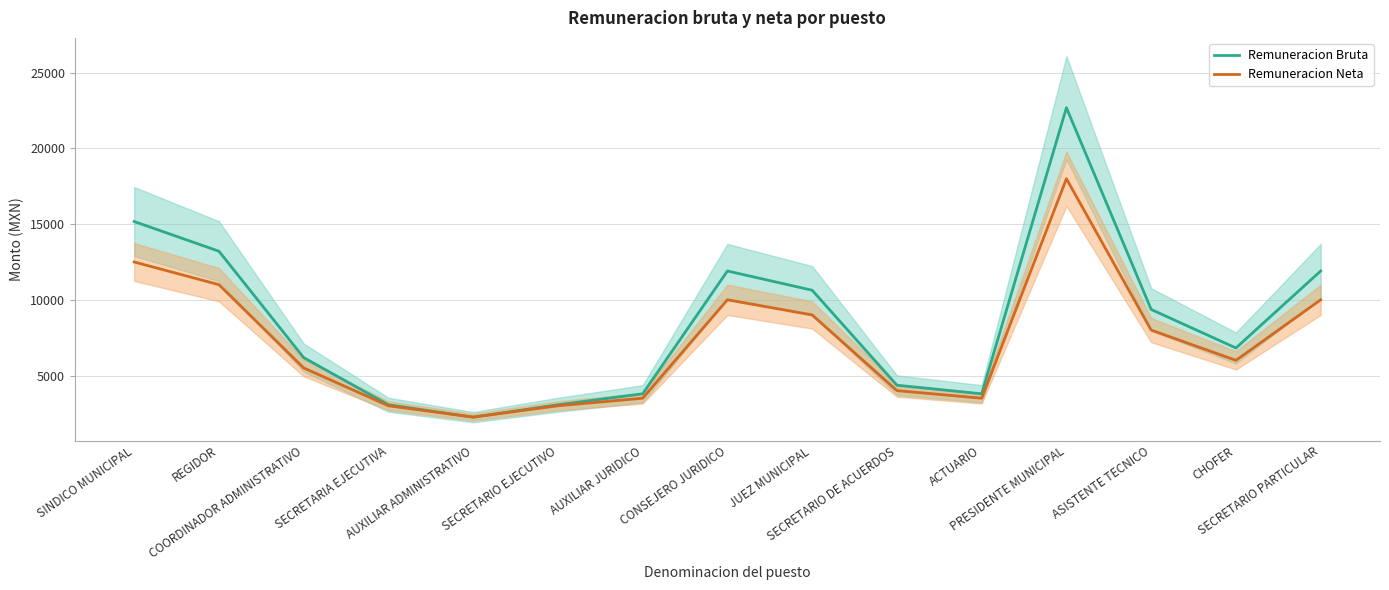

Is it true that Remuneracion Bruta equals 22690.0 at PRESIDENTE MUNICIPAL?

True